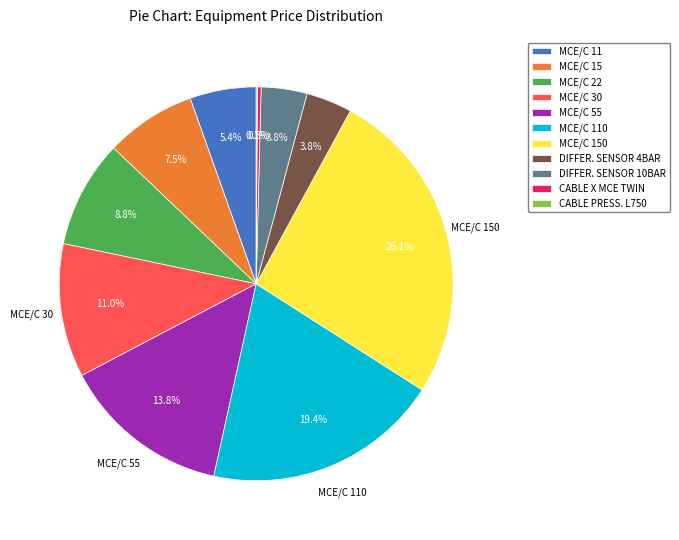

Is there any slice that represents more than half of the pie?

No